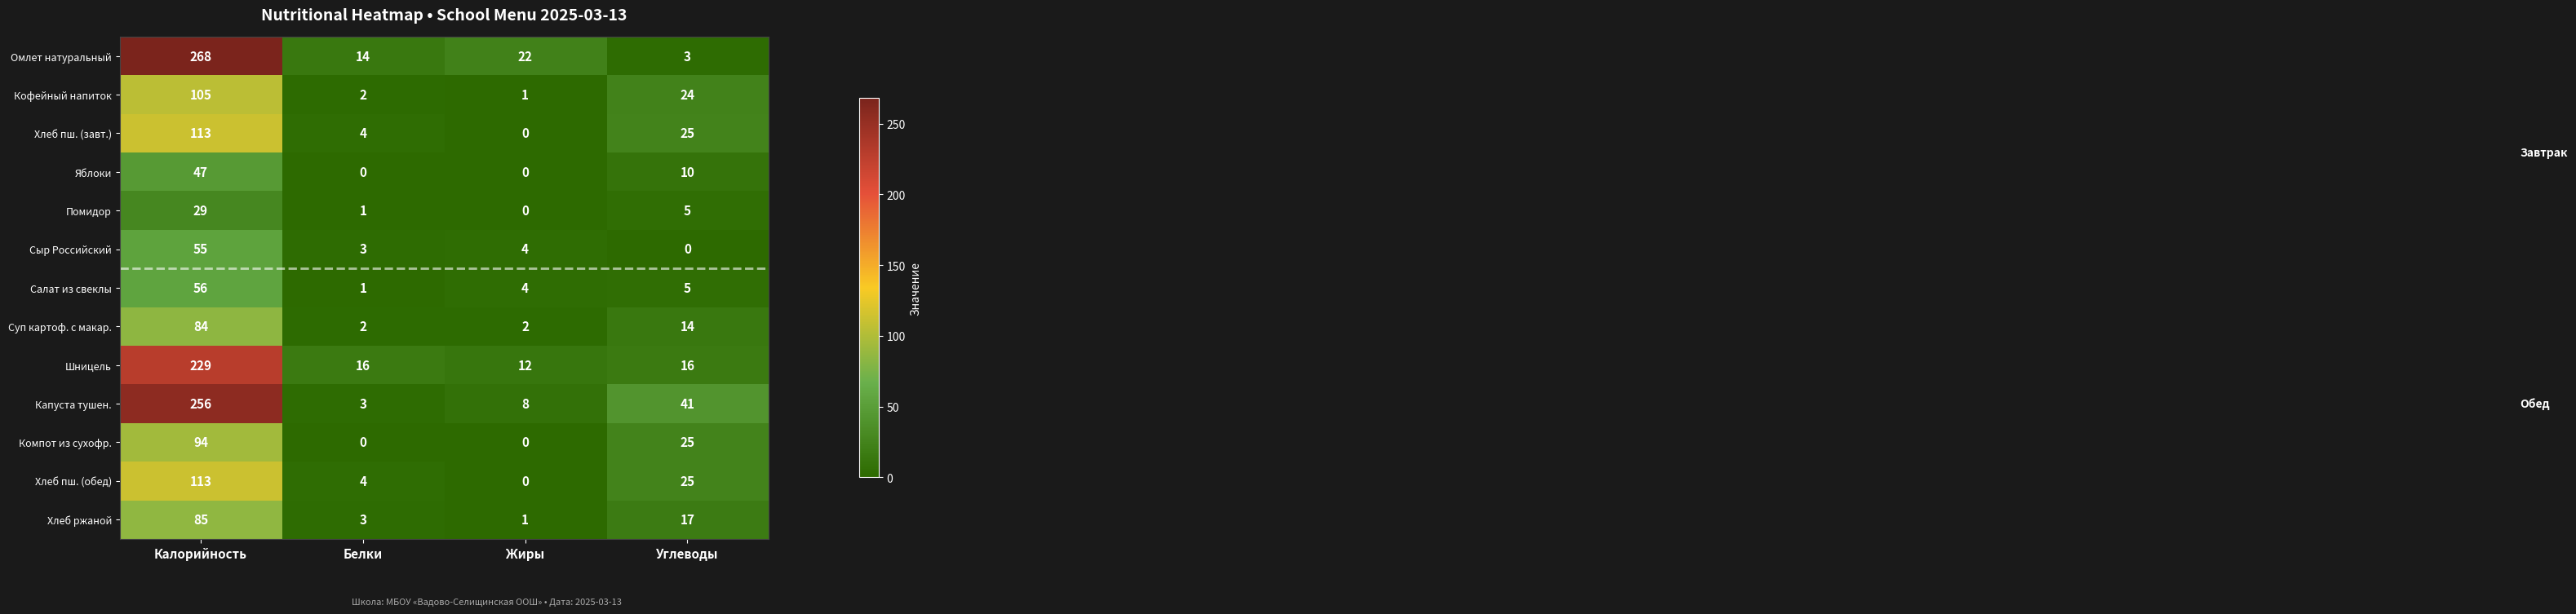

Which series changed the most between Калорийность and Белки?

Омлет натуральный